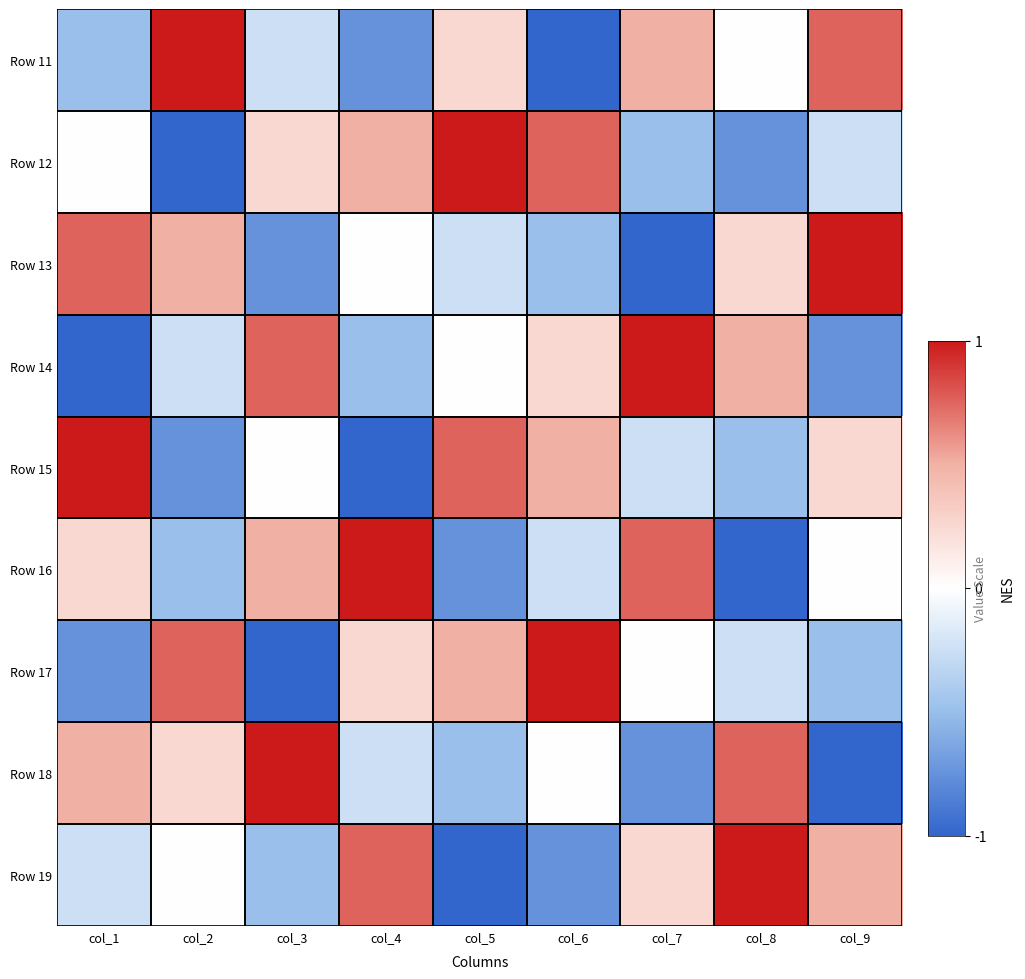

Reading left to right, what are all the values shown in this chart?

Row 11: col_1=-0.5	col_2=1.0	col_3=-0.2	col_4=-0.8	col_5=0.2	col_6=-1.0	col_7=0.5	col_8=0.0	col_9=0.8
Row 12: col_1=0.0	col_2=-1.0	col_3=0.2	col_4=0.5	col_5=1.0	col_6=0.8	col_7=-0.5	col_8=-0.8	col_9=-0.2
Row 13: col_1=0.8	col_2=0.5	col_3=-0.8	col_4=0.0	col_5=-0.2	col_6=-0.5	col_7=-1.0	col_8=0.2	col_9=1.0
Row 14: col_1=-1.0	col_2=-0.2	col_3=0.8	col_4=-0.5	col_5=0.0	col_6=0.2	col_7=1.0	col_8=0.5	col_9=-0.8
Row 15: col_1=1.0	col_2=-0.8	col_3=0.0	col_4=-1.0	col_5=0.8	col_6=0.5	col_7=-0.2	col_8=-0.5	col_9=0.2
Row 16: col_1=0.2	col_2=-0.5	col_3=0.5	col_4=1.0	col_5=-0.8	col_6=-0.2	col_7=0.8	col_8=-1.0	col_9=0.0
Row 17: col_1=-0.8	col_2=0.8	col_3=-1.0	col_4=0.2	col_5=0.5	col_6=1.0	col_7=0.0	col_8=-0.2	col_9=-0.5
Row 18: col_1=0.5	col_2=0.2	col_3=1.0	col_4=-0.2	col_5=-0.5	col_6=0.0	col_7=-0.8	col_8=0.8	col_9=-1.0
Row 19: col_1=-0.2	col_2=0.0	col_3=-0.5	col_4=0.8	col_5=-1.0	col_6=-0.8	col_7=0.2	col_8=1.0	col_9=0.5